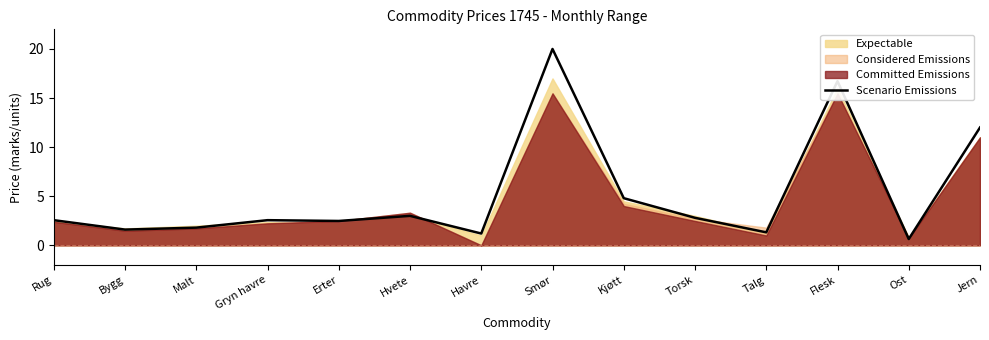

The chart shows a value of 3.0 at Hvete. True or false?

True